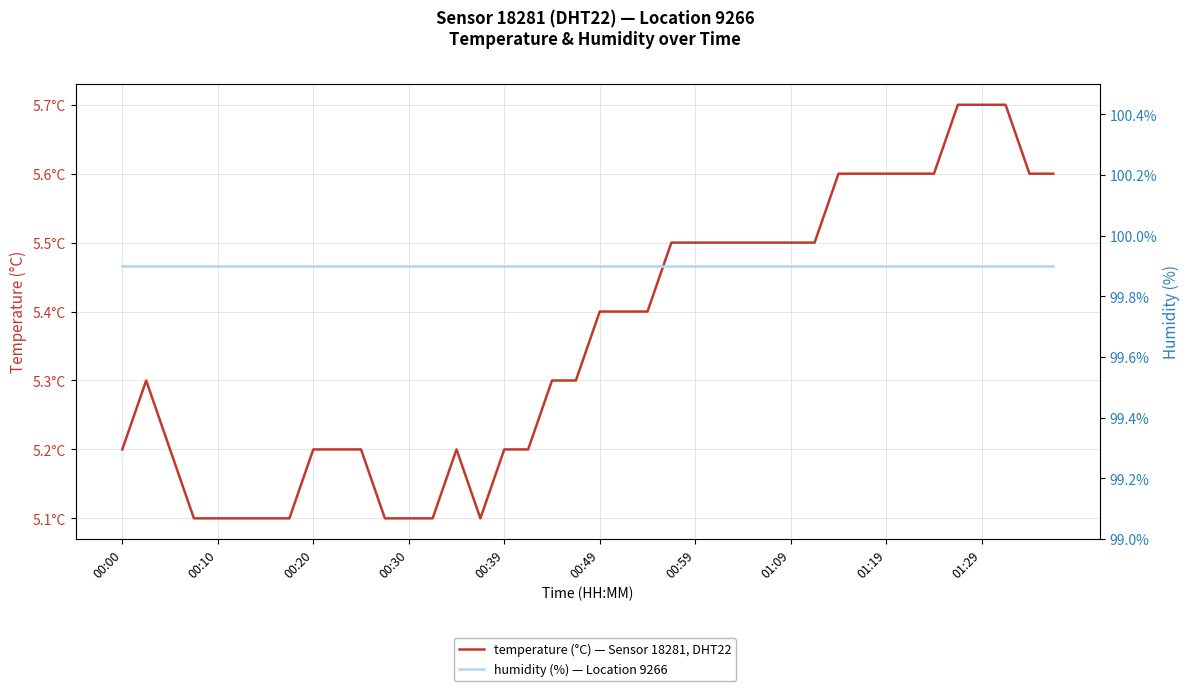

How many data points does each series have?

40